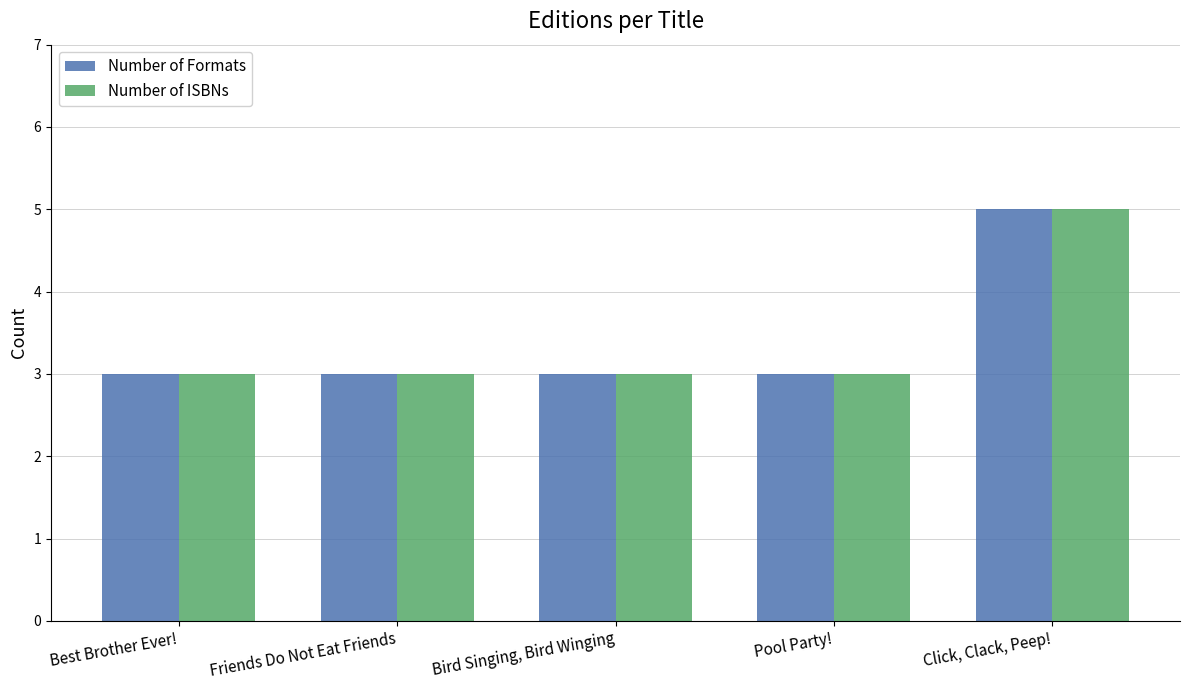

At which category is the sum across all series the highest?

Click, Clack, Peep!